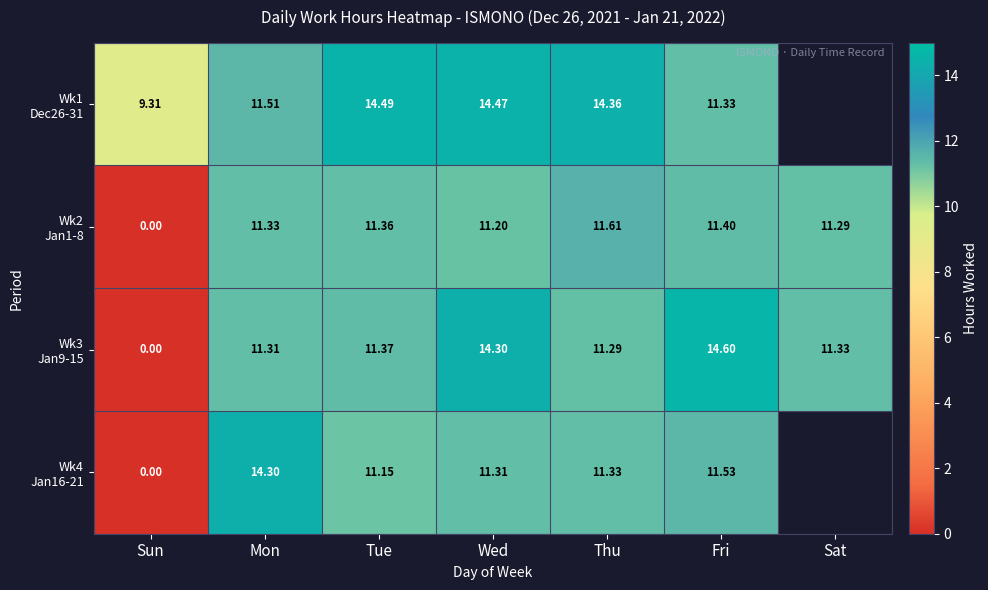

Which has a higher value, Tue or Fri?

Tue